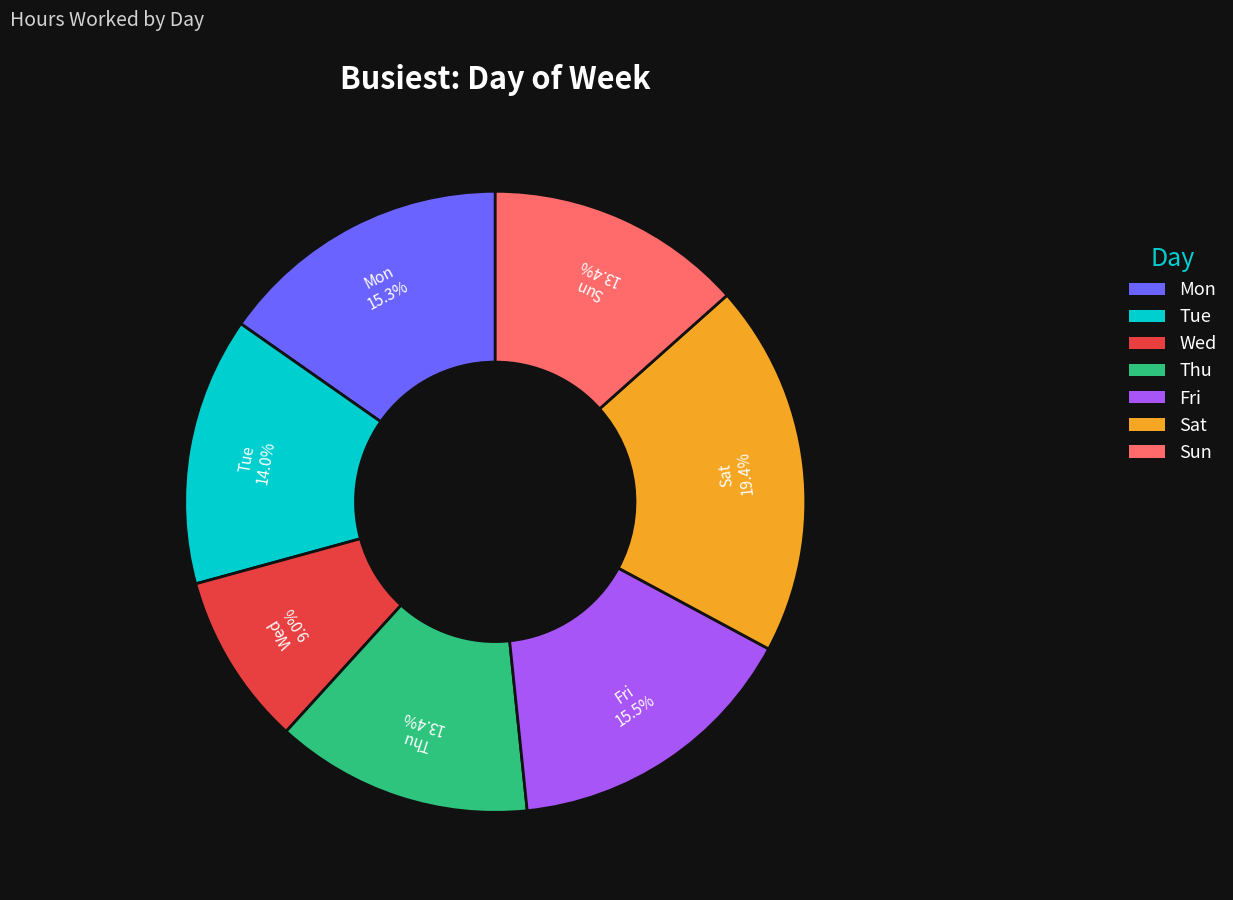

What is the ratio of the value at Fri to the value at Wed?

1.7